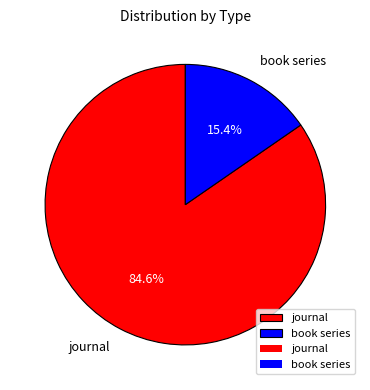

To the nearest percent, what portion does book series represent?

15%